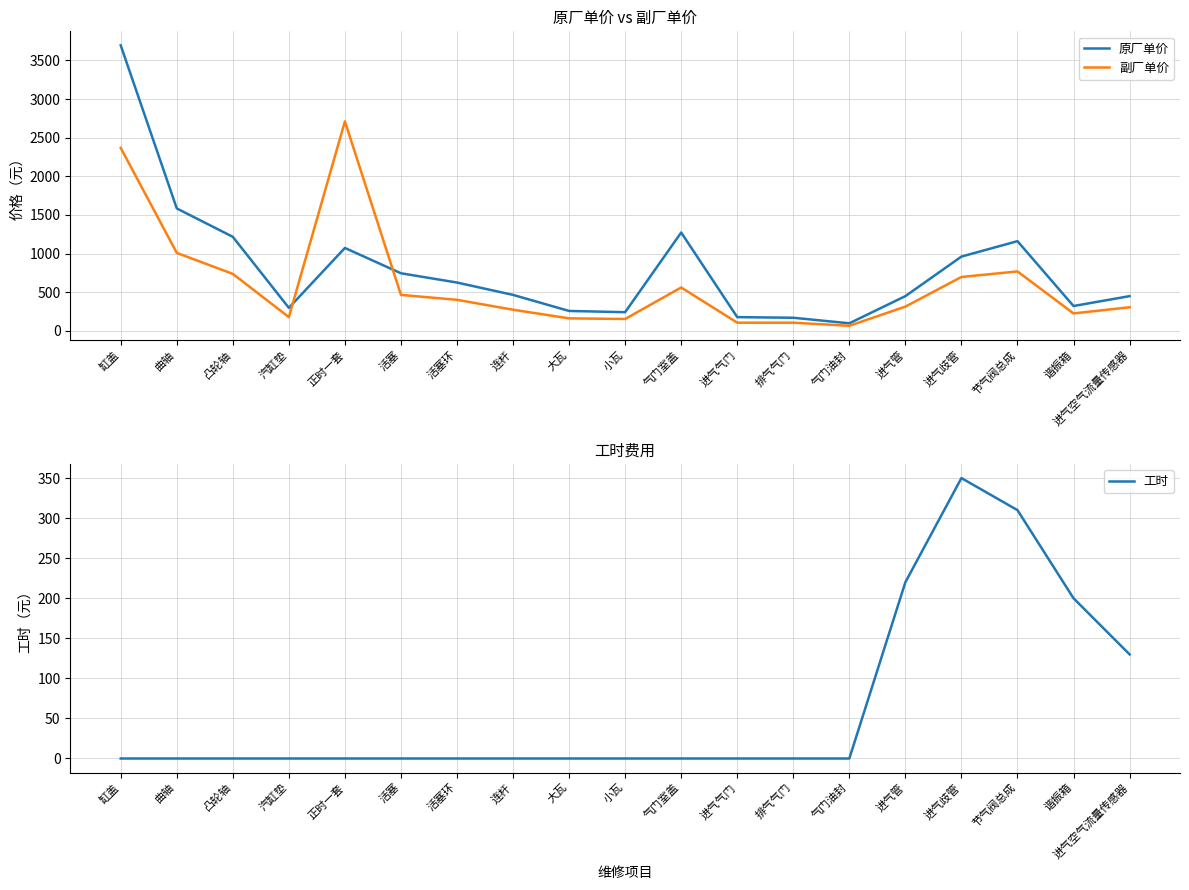

At how many categories does at least one series exceed 3038?

1